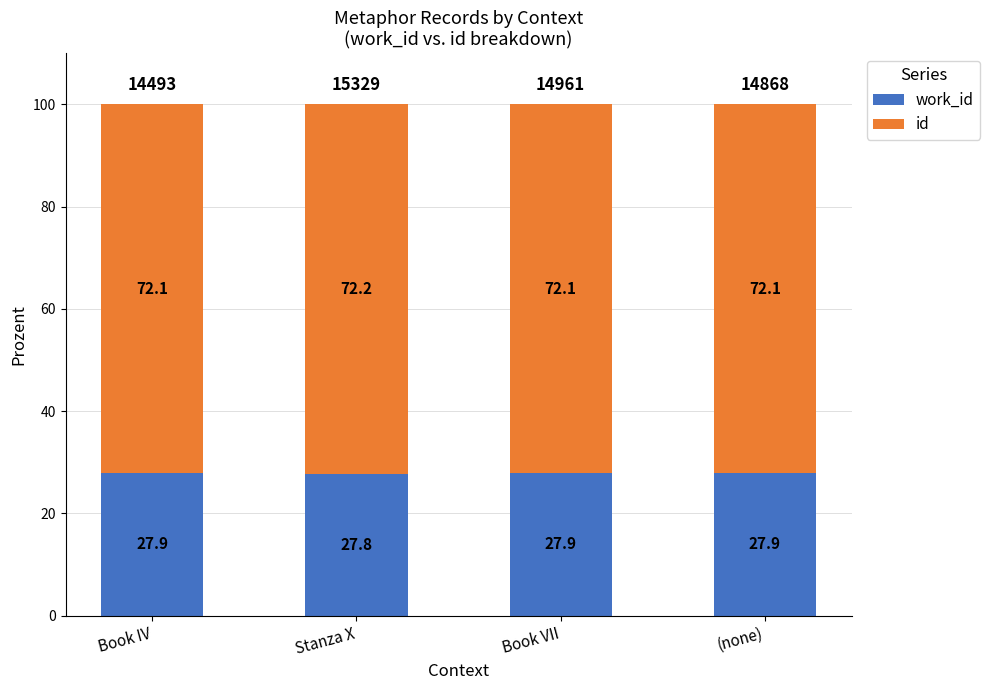

What is the total value across all series at Stanza X?

100.0